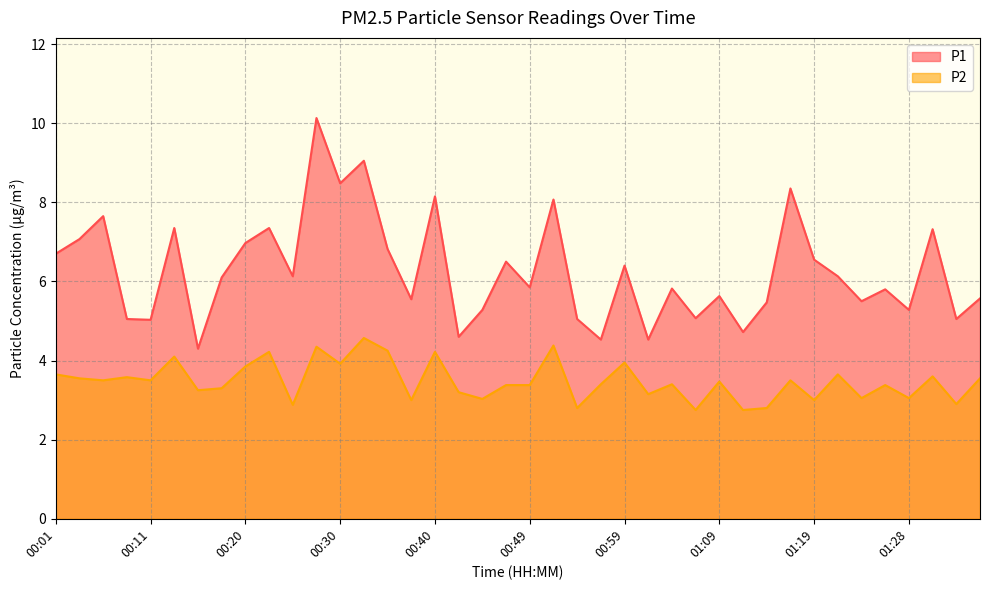

Rank the series by their average value, from lowest to highest.

P2, P1